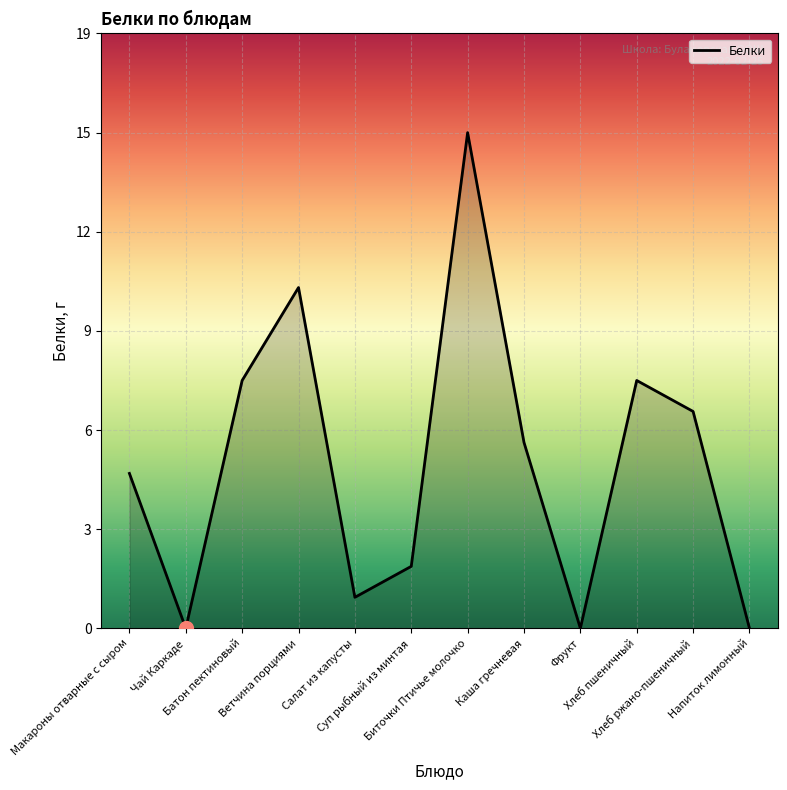

How many data points does each series have?

12